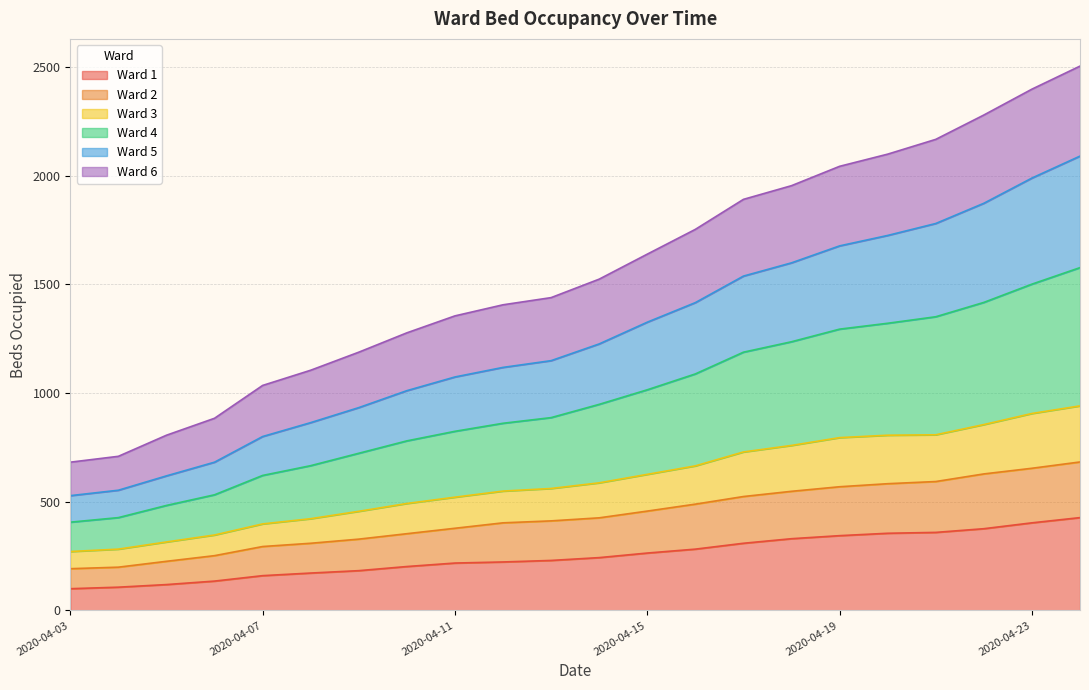

List the labels in order of Ward 5 value, largest first.

2020-04-24, 2020-04-23, 2020-04-22, 2020-04-21, 2020-04-20, 2020-04-19, 2020-04-18, 2020-04-17, 2020-04-16, 2020-04-15, 2020-04-14, 2020-04-13, 2020-04-12, 2020-04-11, 2020-04-10, 2020-04-09, 2020-04-08, 2020-04-07, 2020-04-06, 2020-04-05, 2020-04-04, 2020-04-03